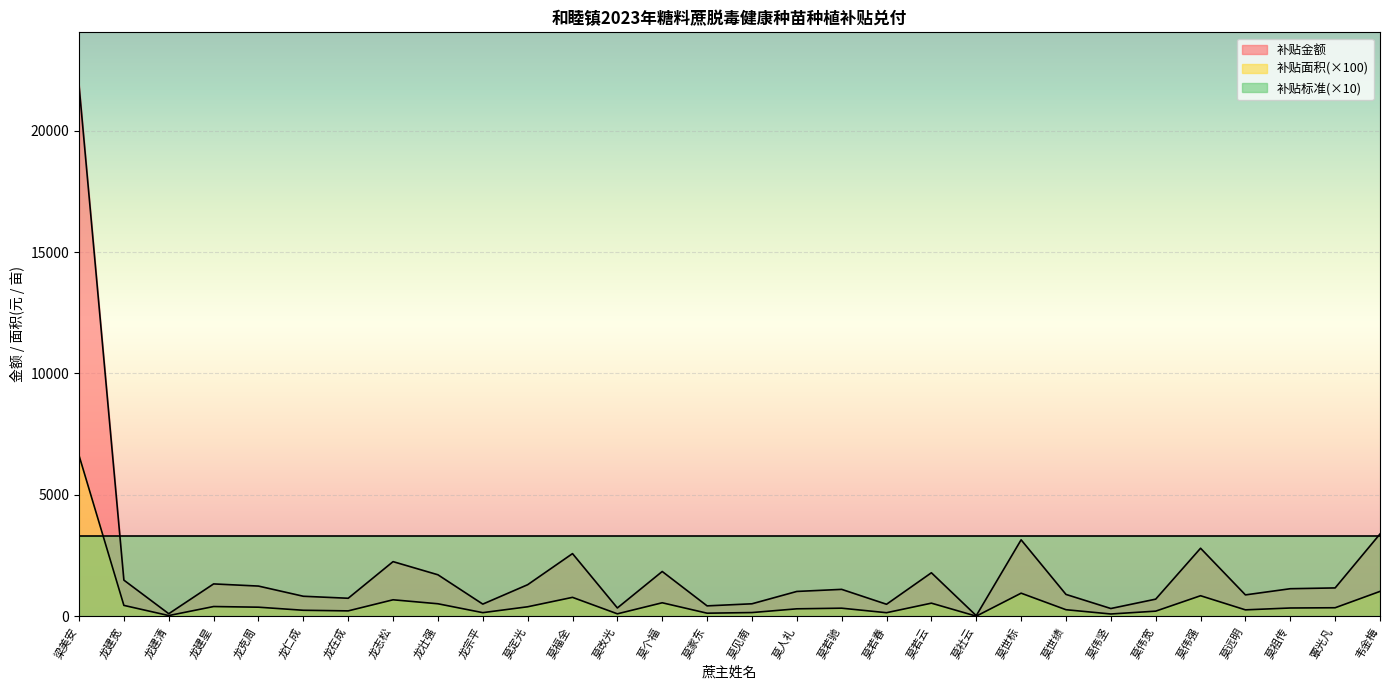

What is the greatest value displayed?

21859.2